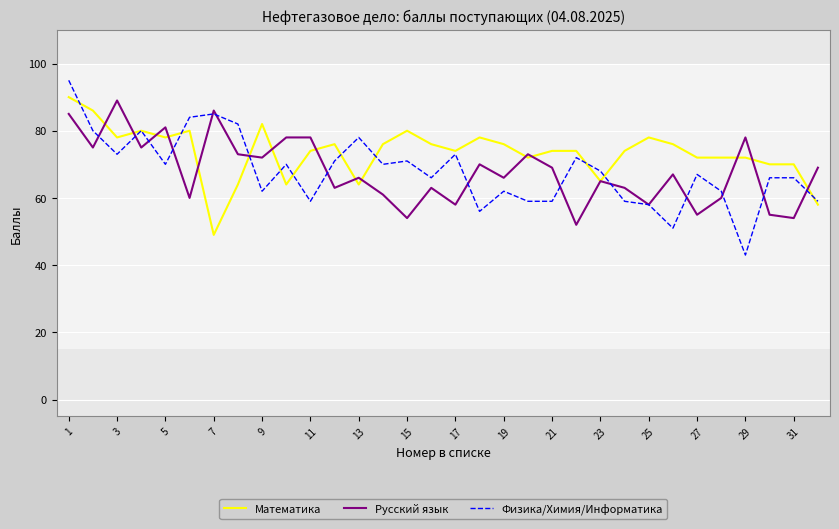

Which series has the widest spread of values?

Физика/Химия/Информатика